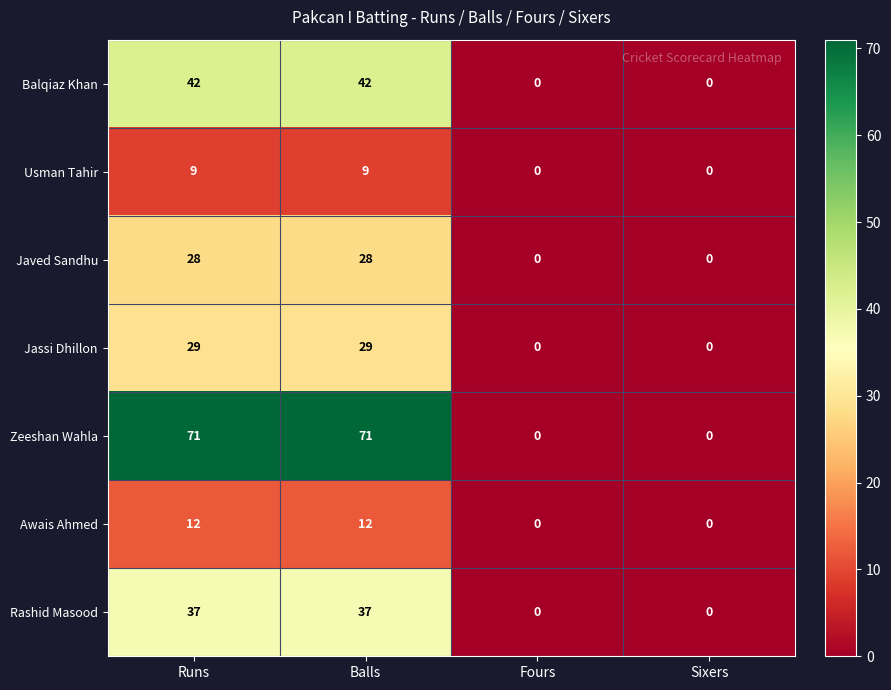

Reading left to right, transcribe all the data shown in this chart.

Balqiaz Khan: Runs=42	Balls=42	Fours=0	Sixers=0
Usman Tahir: Runs=9	Balls=9	Fours=0	Sixers=0
Javed Sandhu: Runs=28	Balls=28	Fours=0	Sixers=0
Jassi Dhillon: Runs=29	Balls=29	Fours=0	Sixers=0
Zeeshan Wahla: Runs=71	Balls=71	Fours=0	Sixers=0
Awais Ahmed: Runs=12	Balls=12	Fours=0	Sixers=0
Rashid Masood: Runs=37	Balls=37	Fours=0	Sixers=0